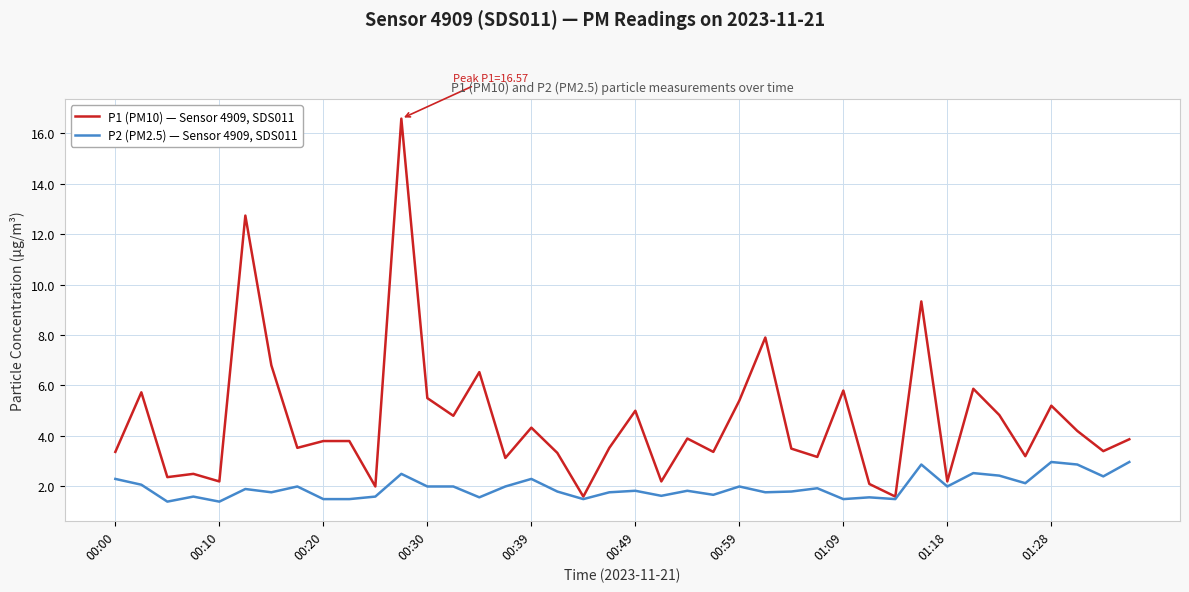

List the series in order of their peak value, highest first.

P1 (PM10) — Sensor 4909, SDS011, P2 (PM2.5) — Sensor 4909, SDS011